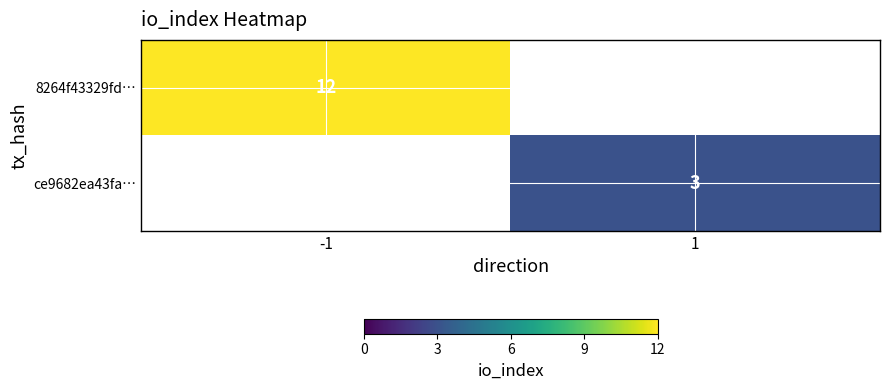

True or false: ce9682ea43fa… has a value of 2 at 1.

False